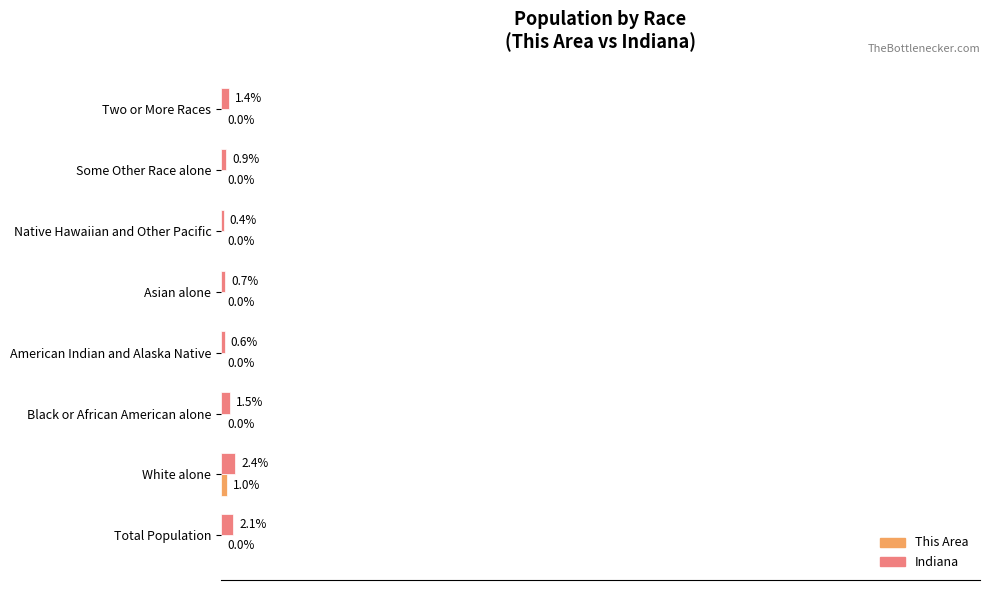

At which category does the chart reach its peak across all series?

White alone